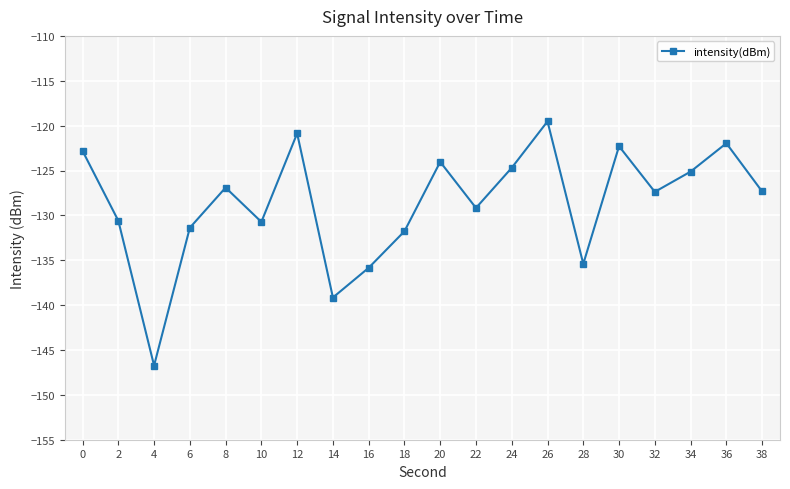

How many interior local valleys (lower than both neighbors) does the data have?

6